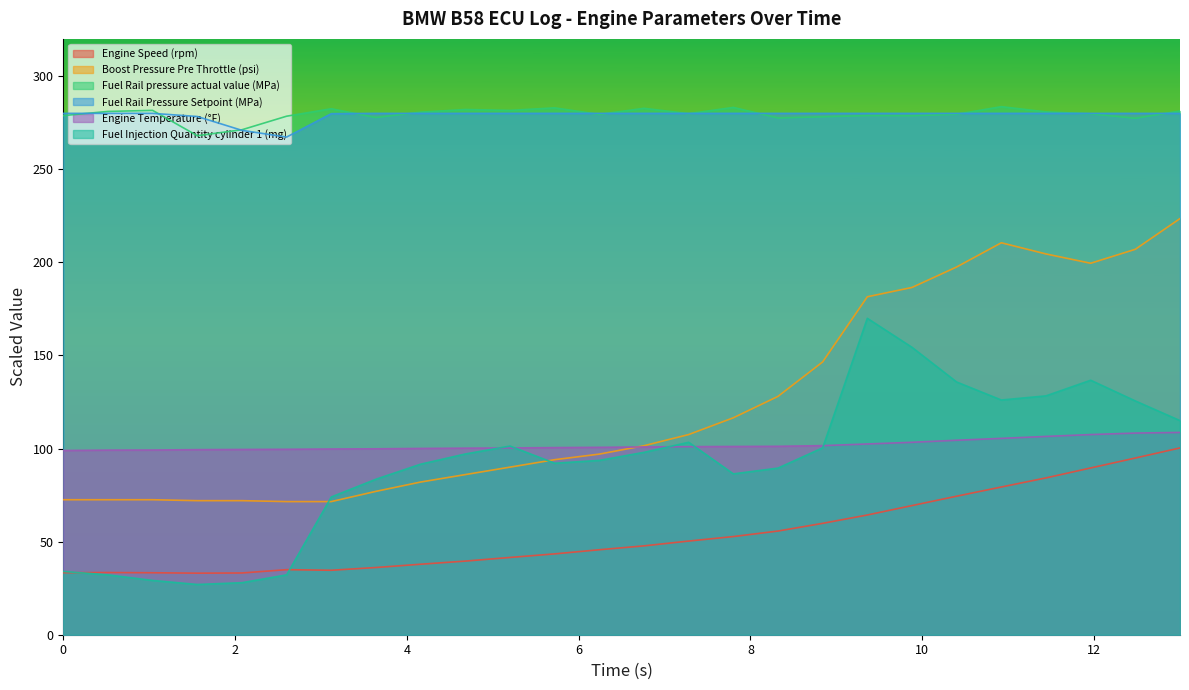

Which series has the largest total across all categories?

Fuel Rail pressure actual value (MPa)